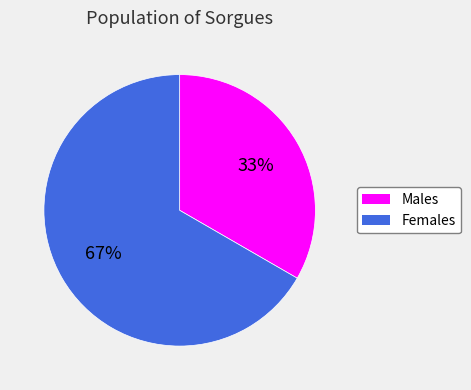

How many slices are in this pie chart?

2